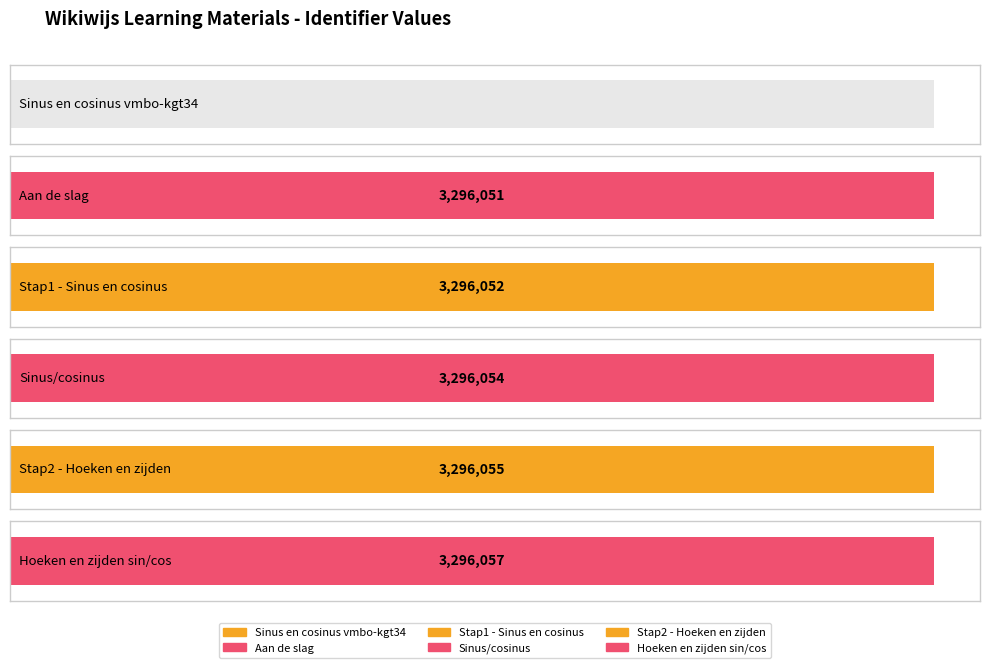

What is the label of the 1st bar from the right?

Hoeken en zijden sin/cos